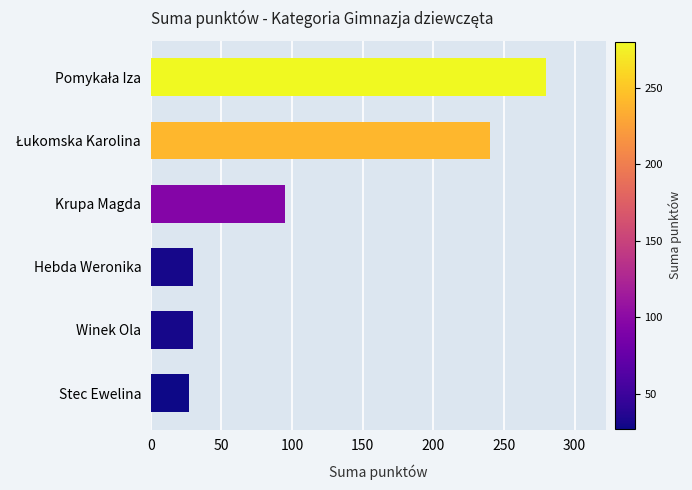

Reading top to bottom, what are all the values shown in this chart?

280	240	95	30	30	27